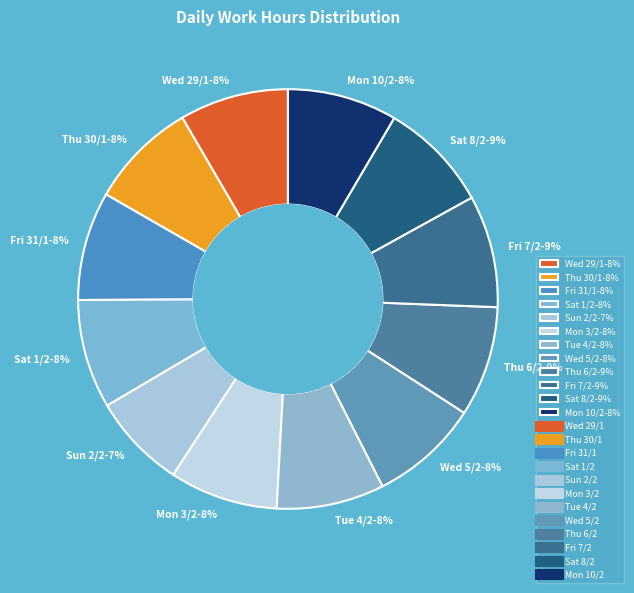

How many segments does this pie chart have?

12